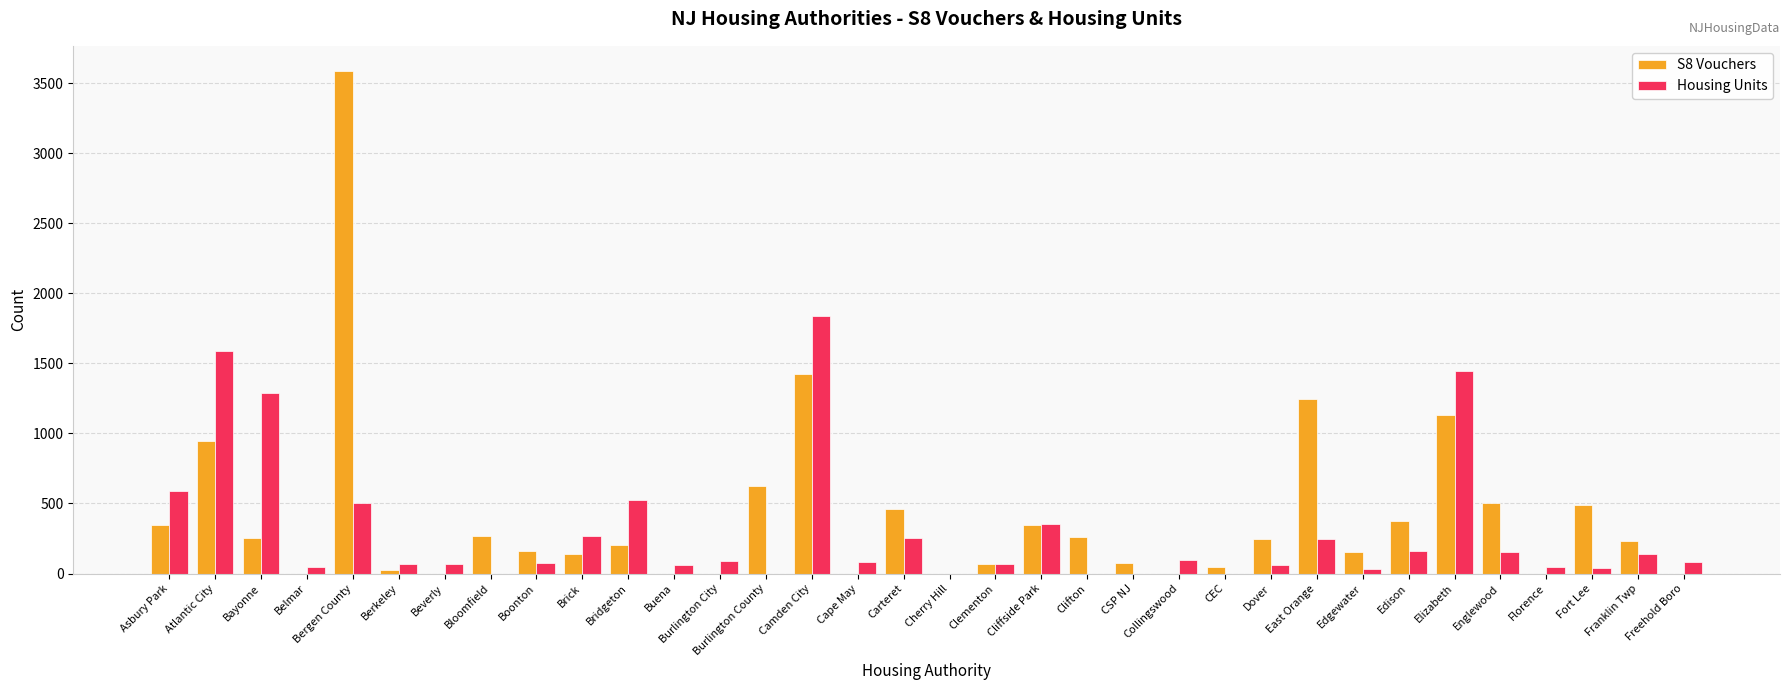

What is the difference between the Housing Units values at Bayonne and Clementon?

1219